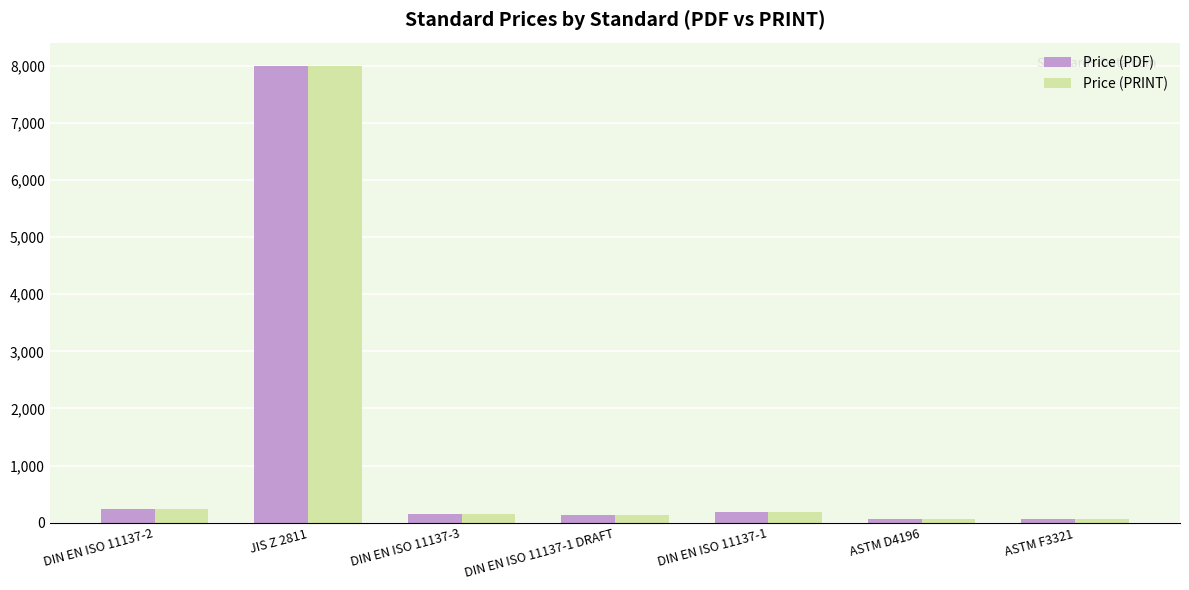

Does the chart contain stacked bars?

No